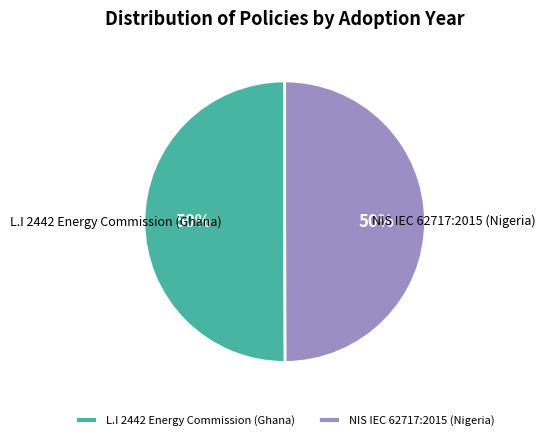

What percentage is the L.I 2442 Energy Commission (Ghana) slice, to the nearest percent?

50%